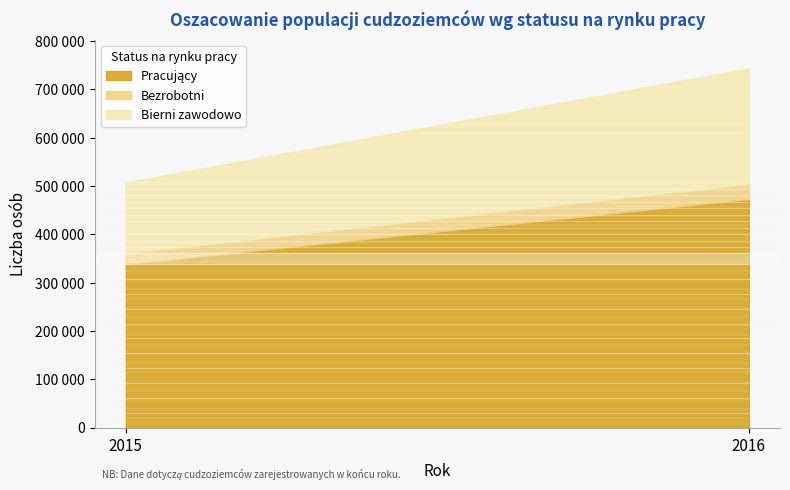

What is the value of the Bierni zawodowo point at the 1st from the left?

147245